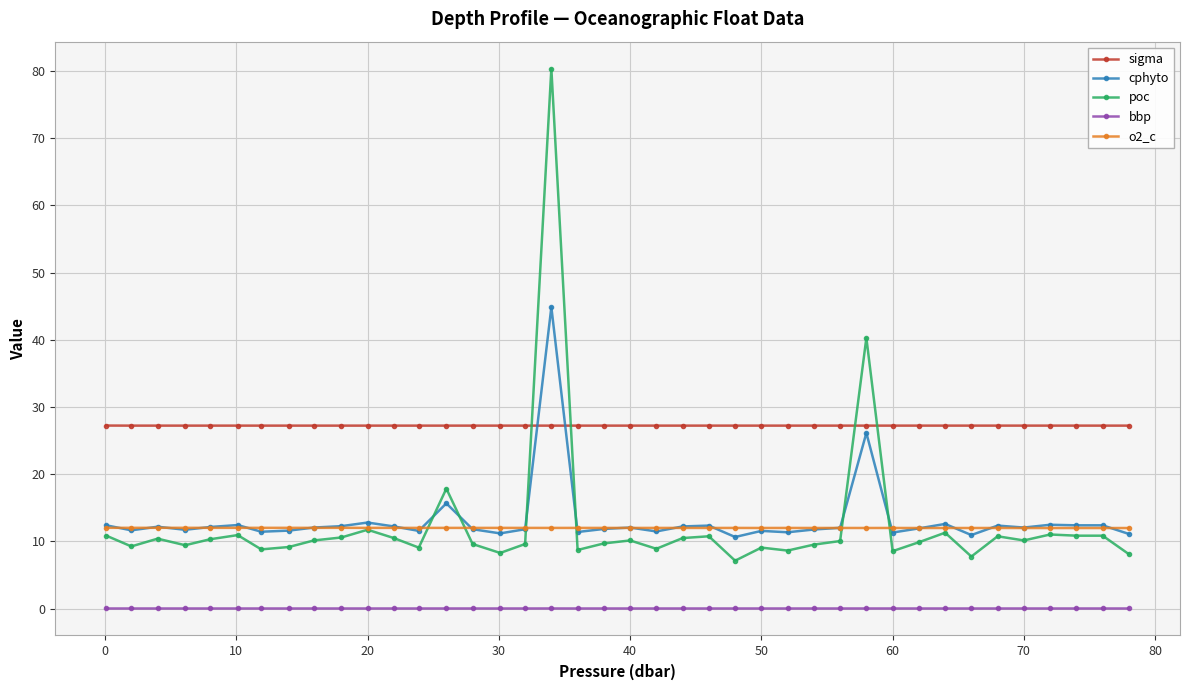

Which series has the widest spread of values?

poc